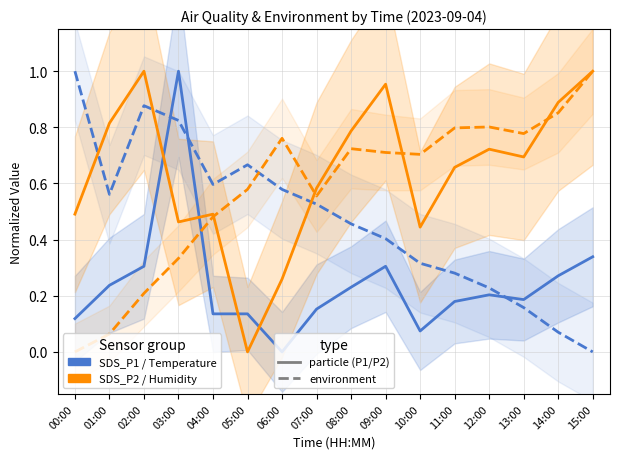

Where is the first local minimum for SDS_P2 (particle)?

03:00